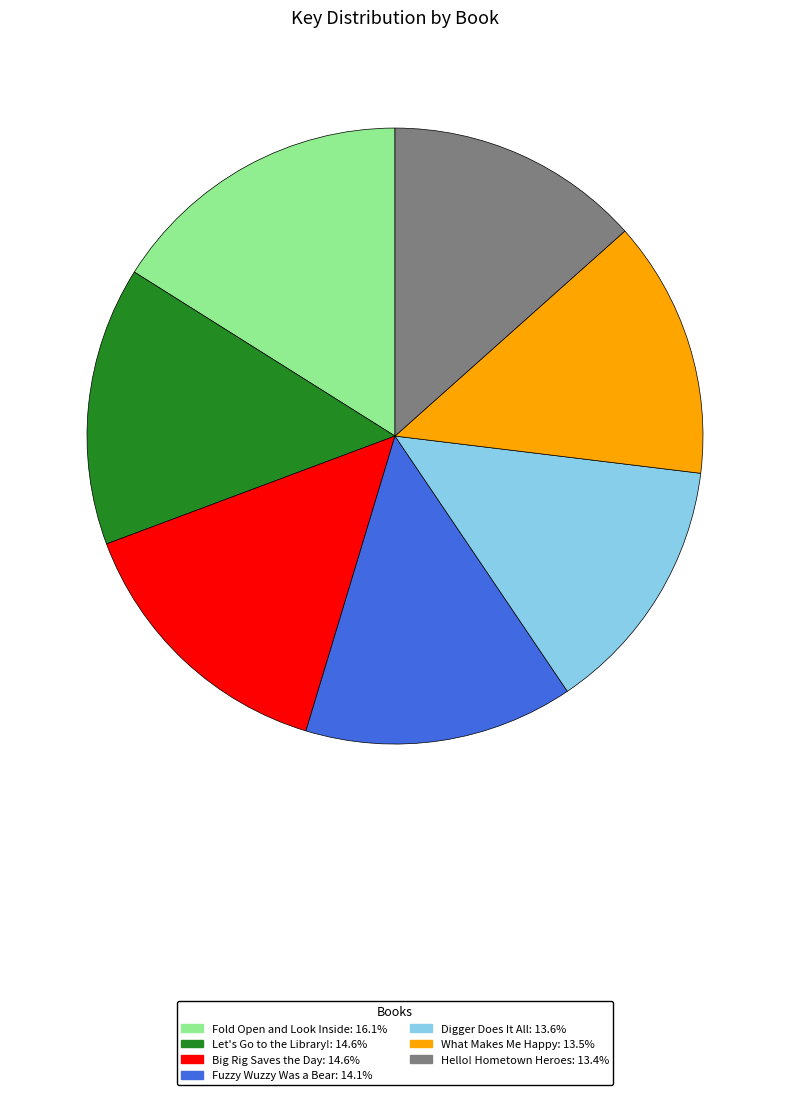

Combined, do Hello! Hometown Heroes: 13.4% and Let's Go to the Library!: 14.6% account for over 50%?

No